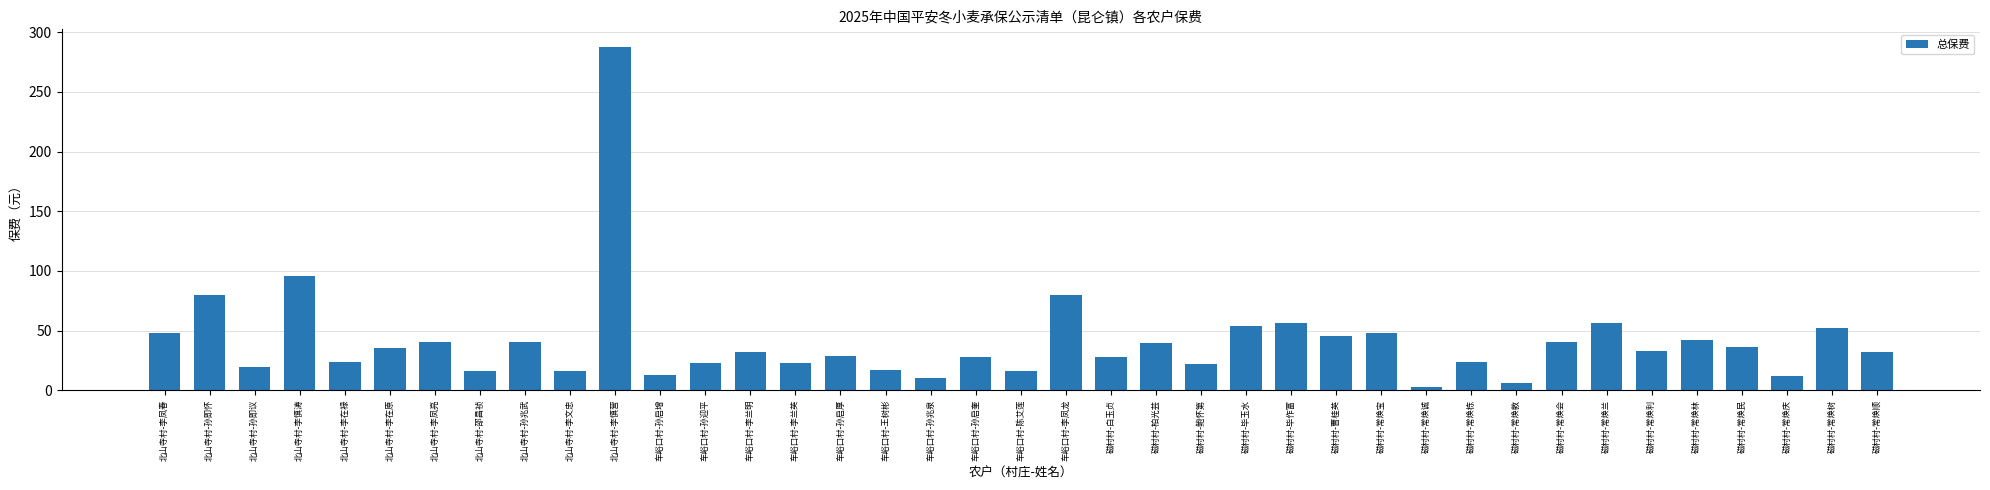

What is the average value?

41.1